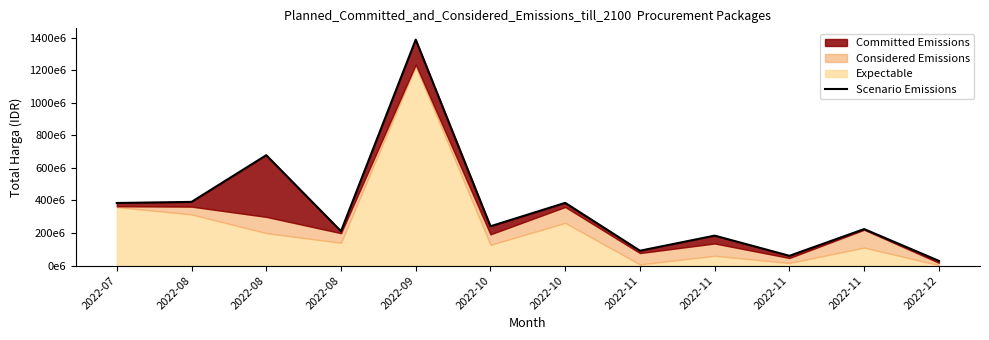

True or false: the data shows 75179299 at 2022-10.

False